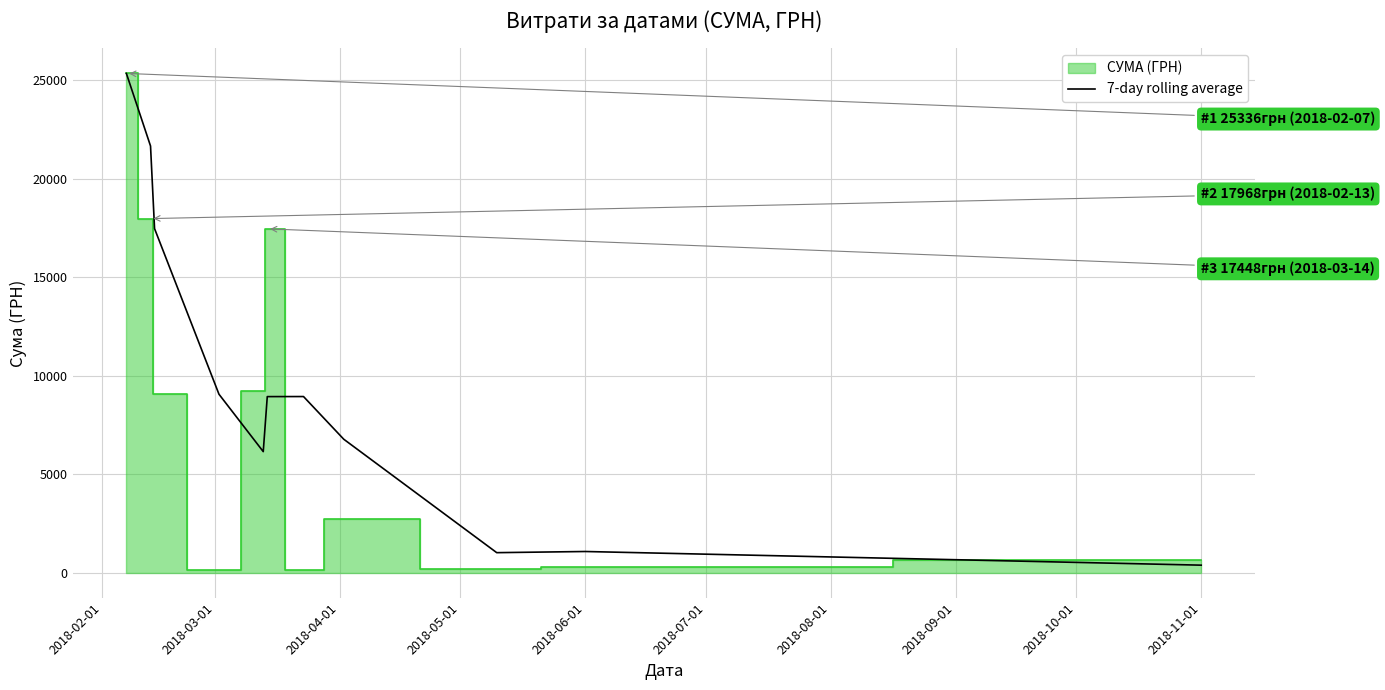

True or false: there are more than 0 points higher than both neighbors.

True